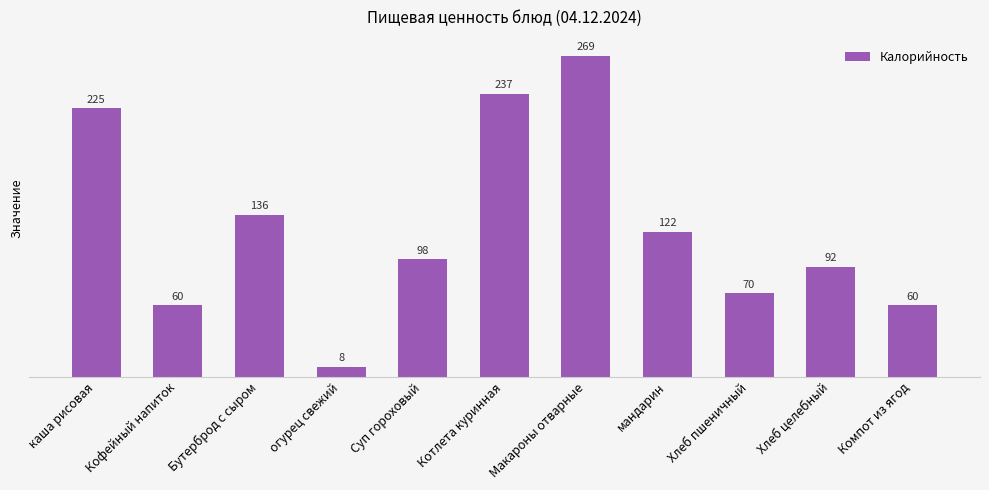

What position from the right is мандарин?

4